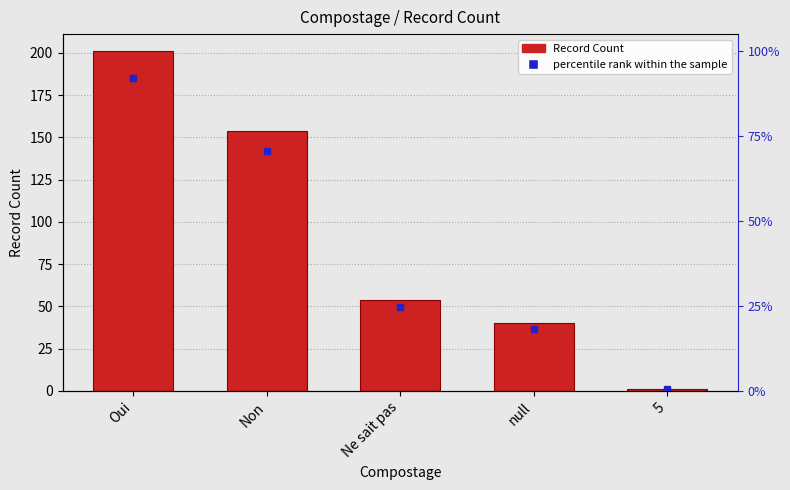

What is the label of the 3rd bar from the right?

Ne sait pas